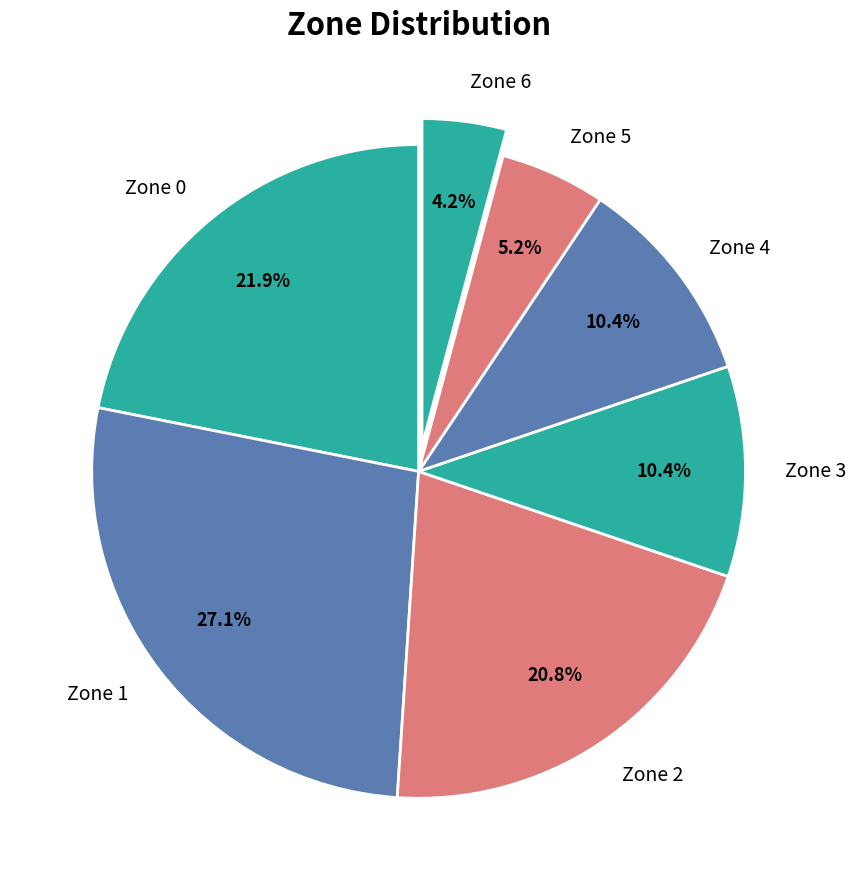

To the nearest percent, what portion does Zone 3 represent?

10%